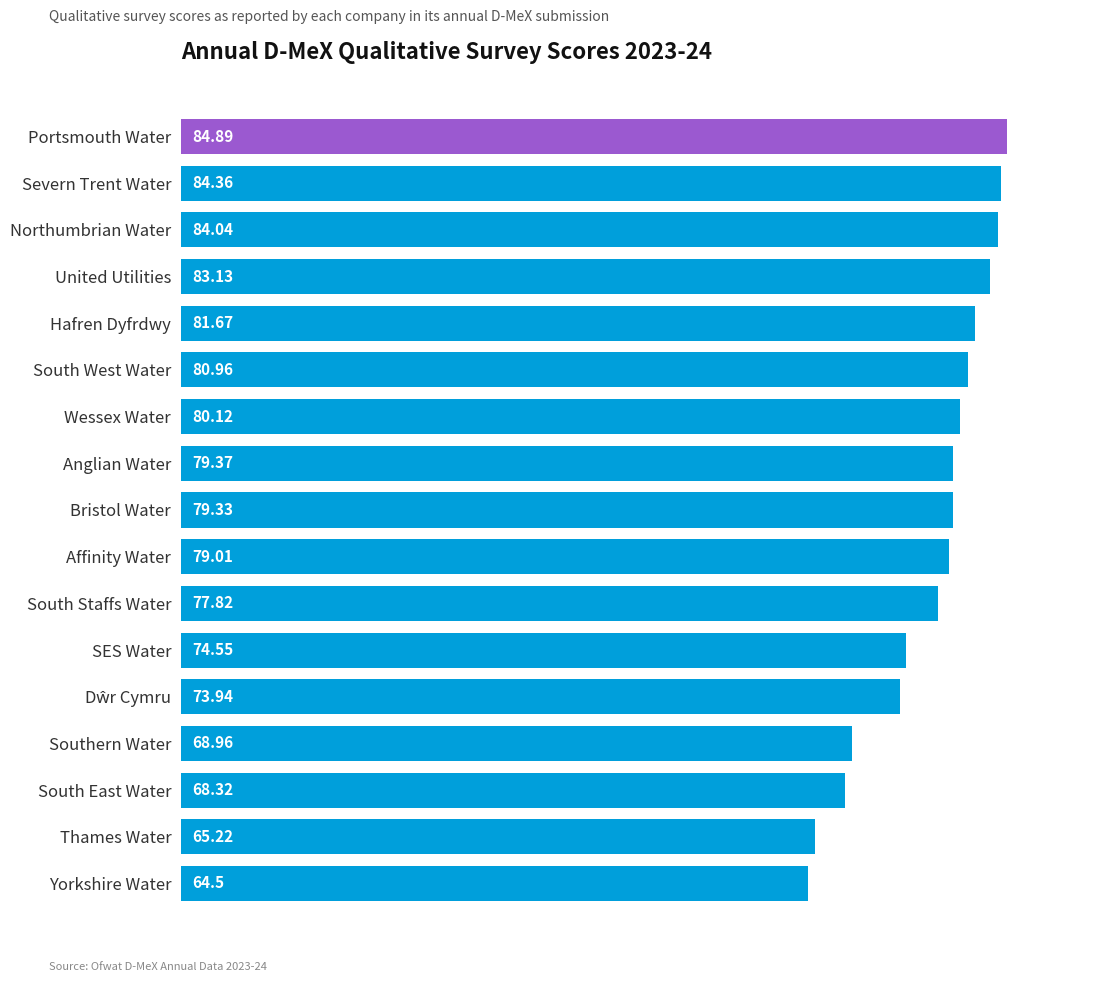

What is the ratio of the value at Anglian Water to the value at Severn Trent Water?

0.9